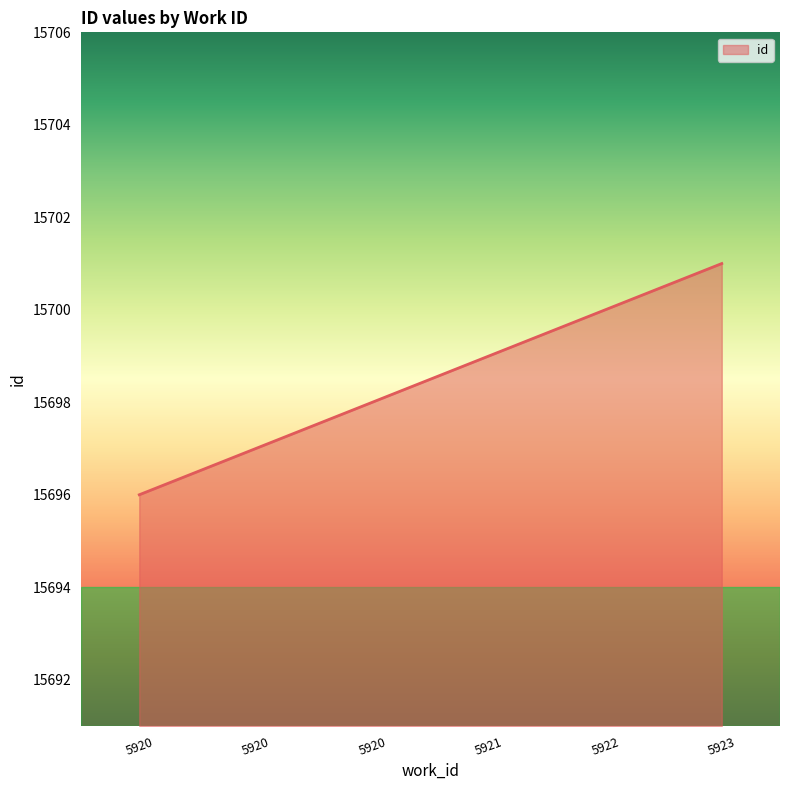

Does the chart have visible grid lines?

No